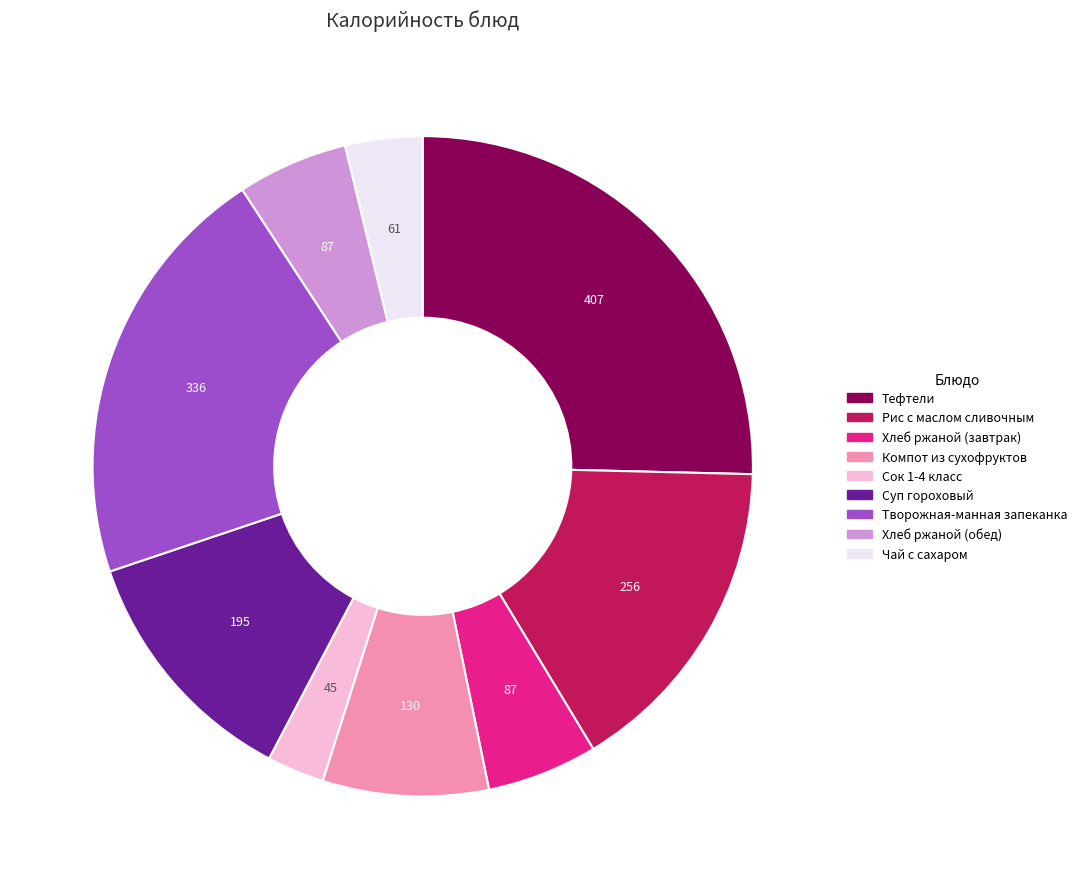

Does Хлеб ржаной (завтрак) account for over 50% of the chart?

No